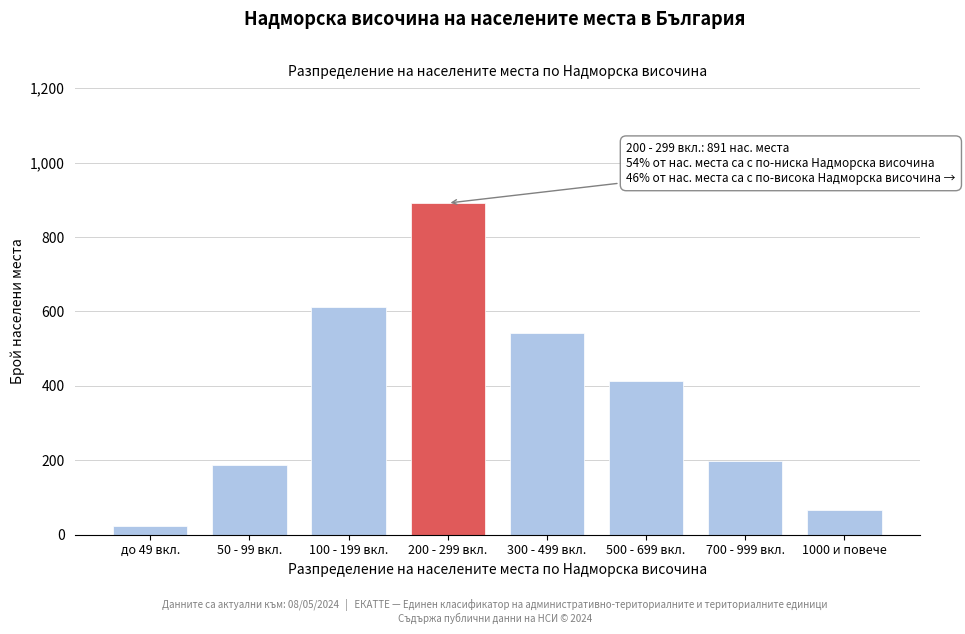

Reading left to right, what are all the values shown in this chart?

до 49 вкл.=23	50 - 99 вкл.=187	100 - 199 вкл.=612	200 - 299 вкл.=891	300 - 499 вкл.=543	500 - 699 вкл.=412	700 - 999 вкл.=198	1000 и повече=67